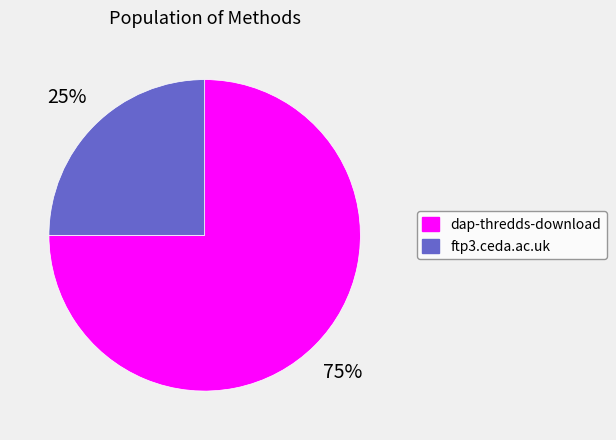

Approximately how many times larger is the value at ftp3.ceda.ac.uk compared to dap-thredds-download?

0.3